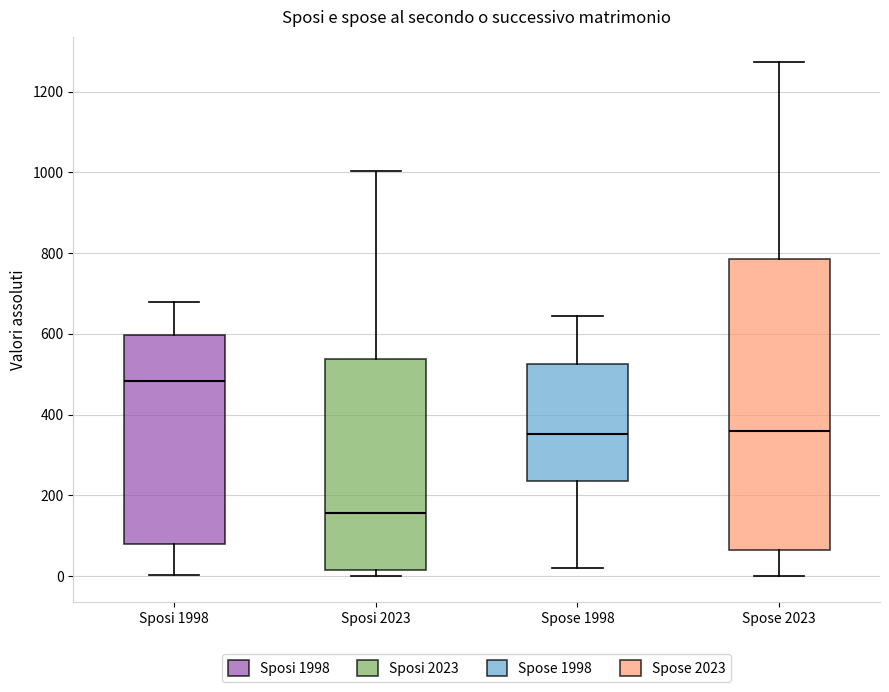

Comparing the boxes themselves (not the whiskers), which one is the tallest?

Spose 2023